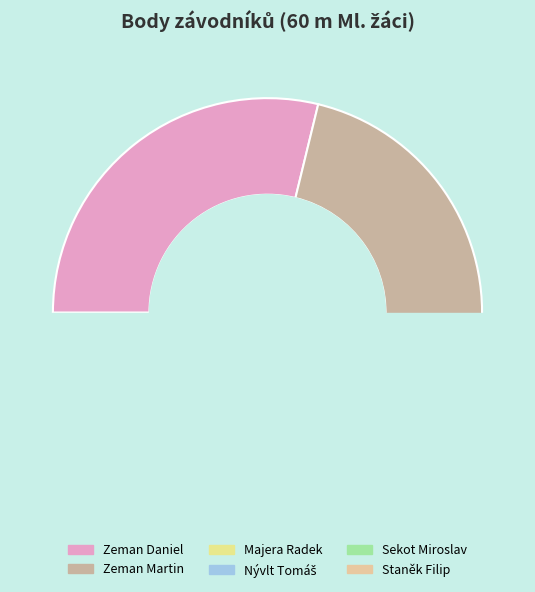

Approximately how many times larger is the value at Majera Radek compared to Nývlt Tomáš?

1.1